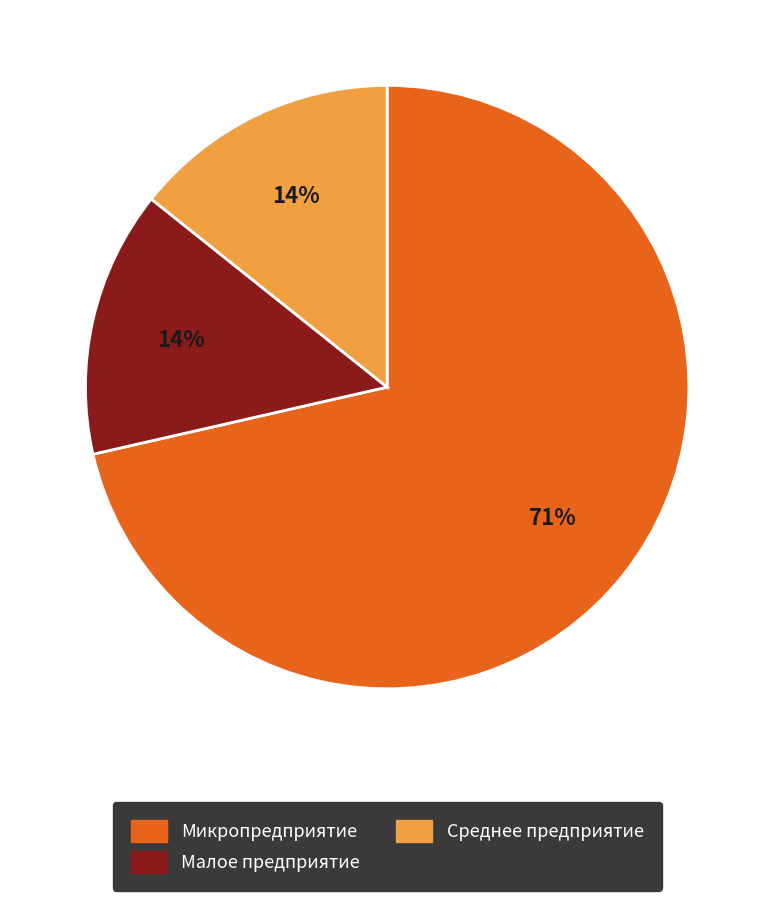

Between Среднее предприятие and Микропредприятие, which is larger?

Микропредприятие